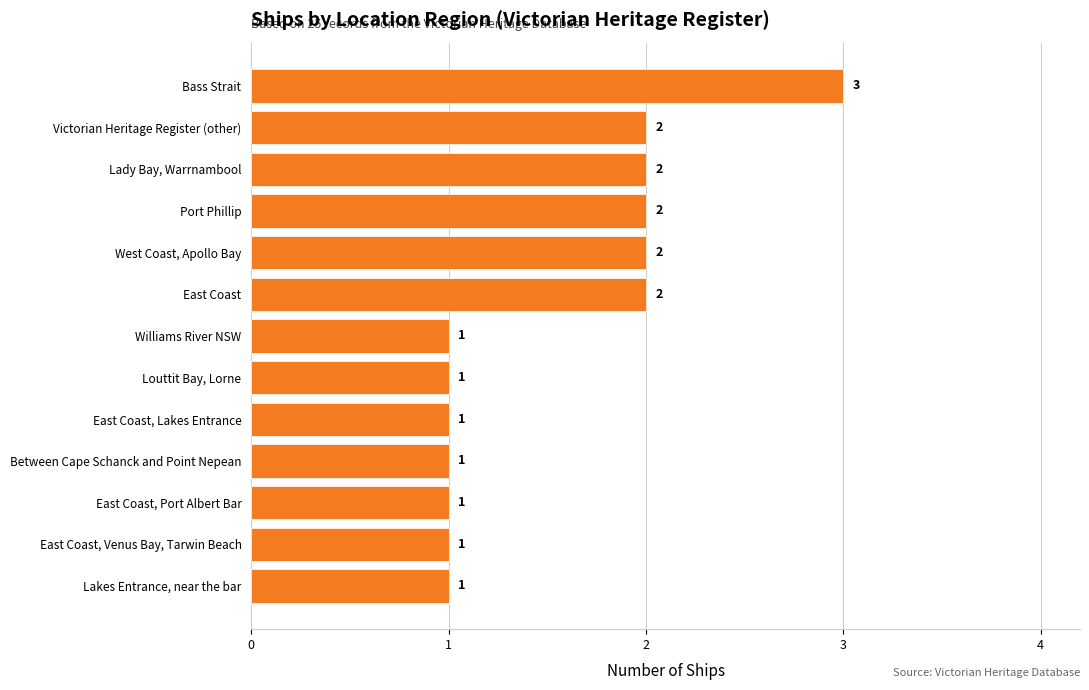

Is it true that the value at Lady Bay, Warrnambool is 3?

False